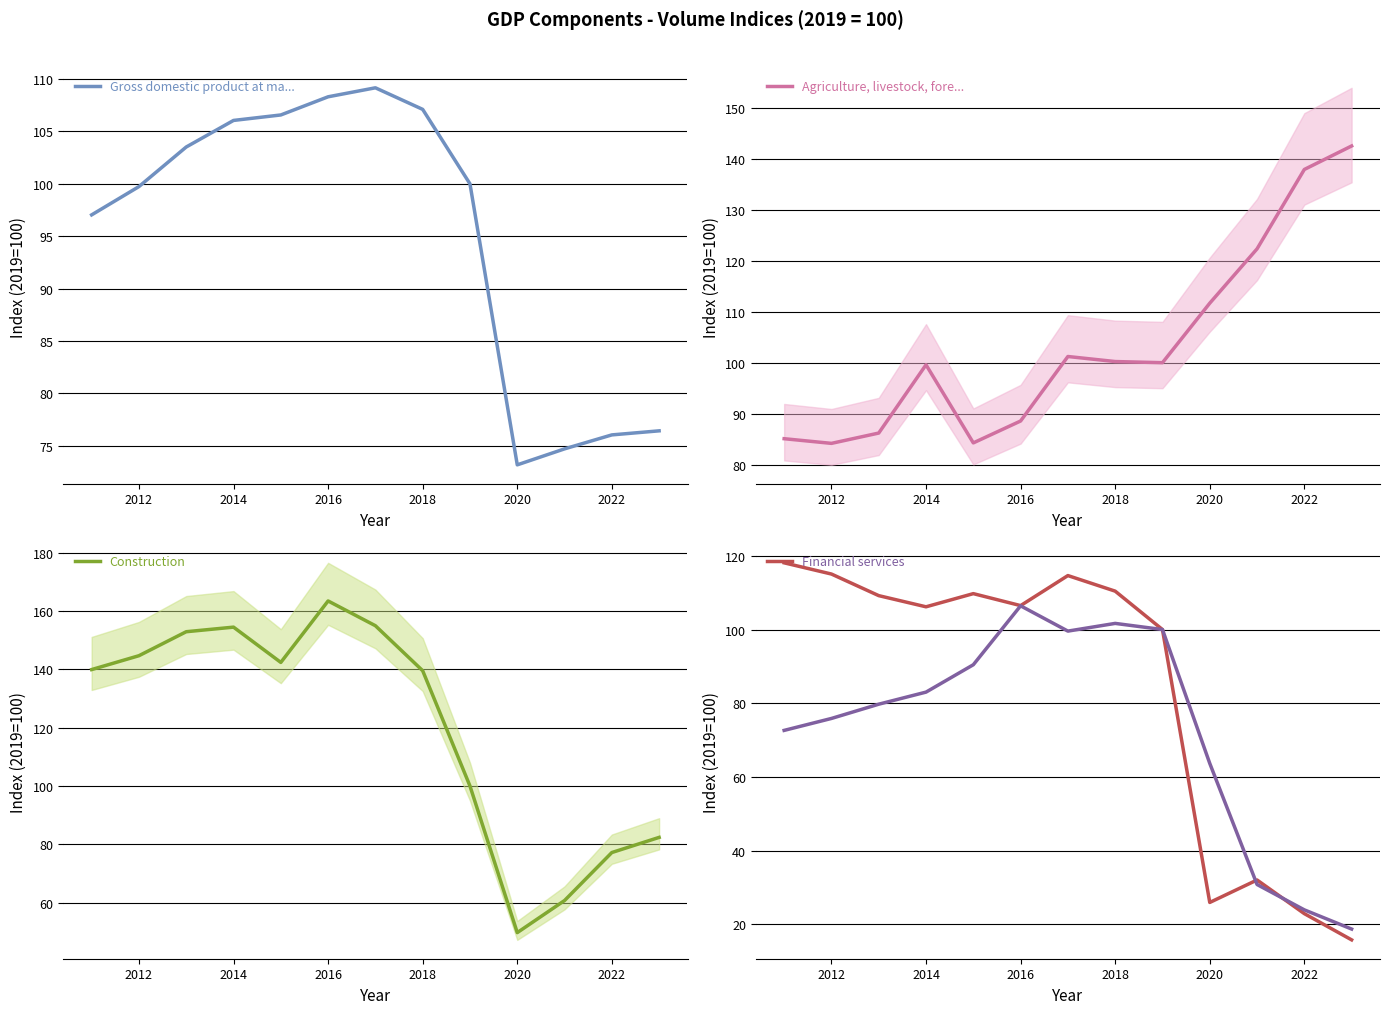

How many interior local peaks does the Hotels & restaurants series have?

3